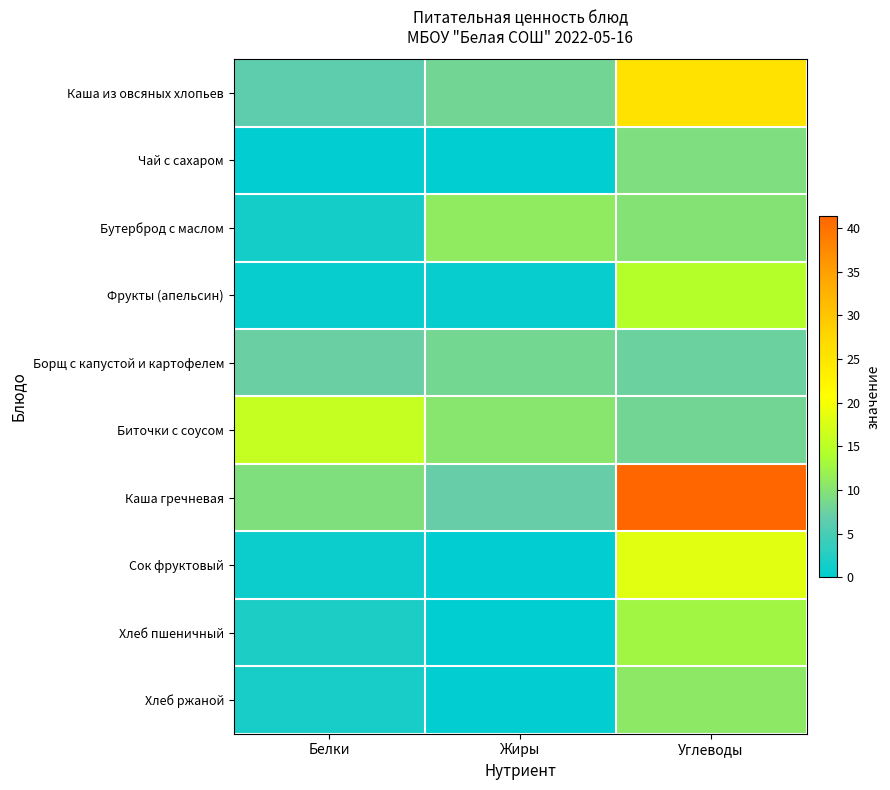

Reading left to right, transcribe all the data shown in this chart.

Каша из овсяных хлопьев: Белки=6.4	Жиры=8.2	Углеводы=25.6
Чай с сахаром: Белки=0.2	Жиры=0.1	Углеводы=9.3
Бутерброд с маслом: Белки=1.6	Жиры=11.0	Углеводы=10.0
Фрукты (апельсин): Белки=0.6	Жиры=0.6	Углеводы=14.4
Борщ с капустой и картофелем: Белки=7.3	Жиры=8.3	Углеводы=7.5
Биточки с соусом: Белки=15.8	Жиры=10.3	Углеводы=8.1
Каша гречневая: Белки=9.4	Жиры=7.0	Углеводы=41.4
Сок фруктовый: Белки=0.9	Жиры=0.2	Углеводы=18.2
Хлеб пшеничный: Белки=2.0	Жиры=0.0	Углеводы=12.7
Хлеб ржаной: Белки=1.7	Жиры=0.3	Углеводы=10.7